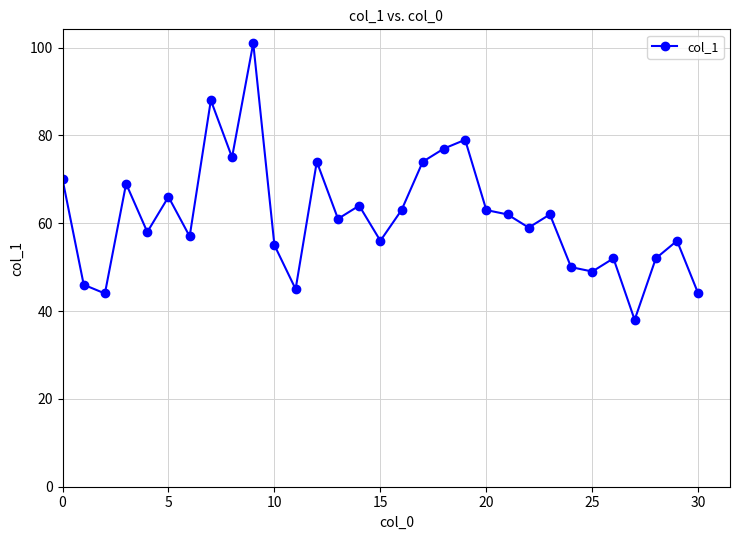

What is the difference between the maximum and second lowest values?

57